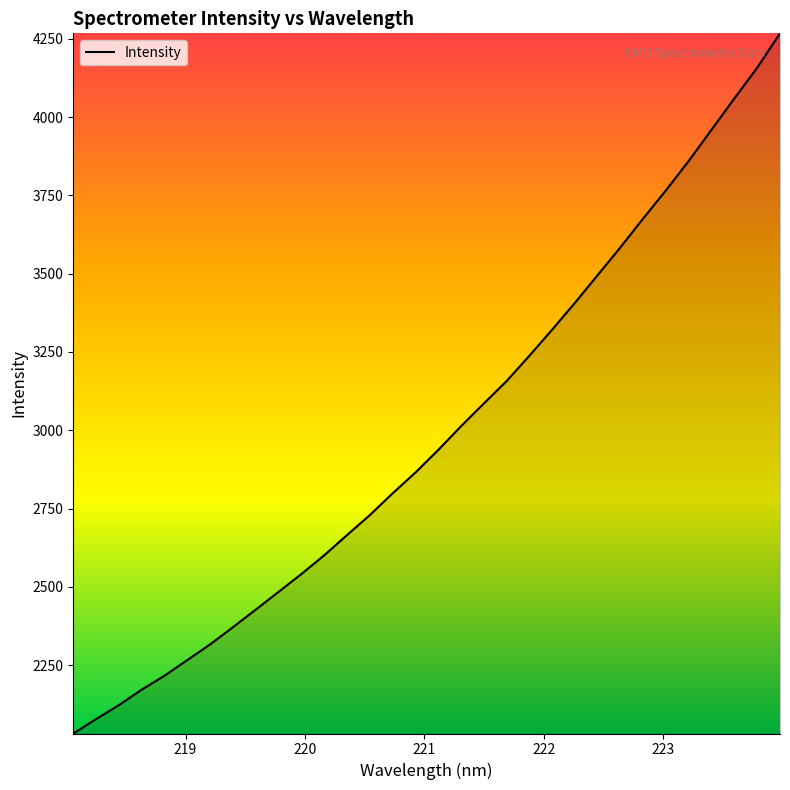

What is the difference between the maximum and minimum values?

2235.9